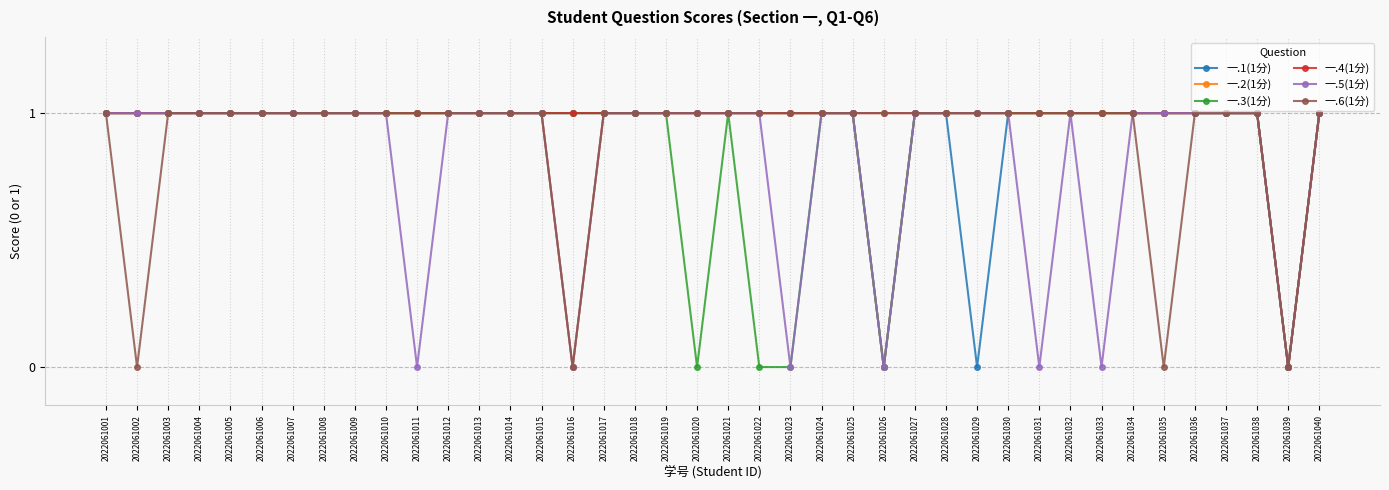

Between 2022061005 and 2022061031, which series saw the biggest shift?

一.5(1分)